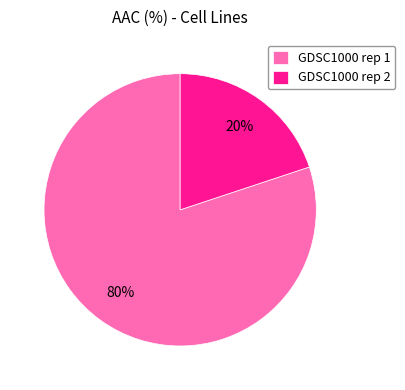

Which slice is the largest?

GDSC1000 rep 1